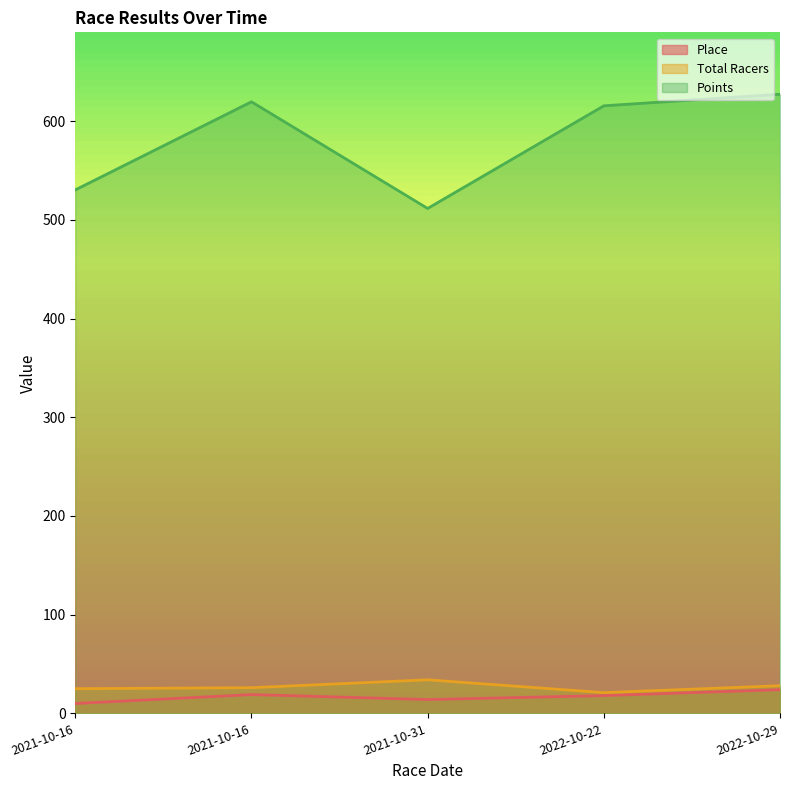

Reading left to right, extract all data points from this chart.

Place: 10.0	19.0	14.0	18.0	24.0
Total Racers: 25.0	26.0	34.0	21.0	28.0
Points: 530.4	619.6	511.6	615.5	627.3